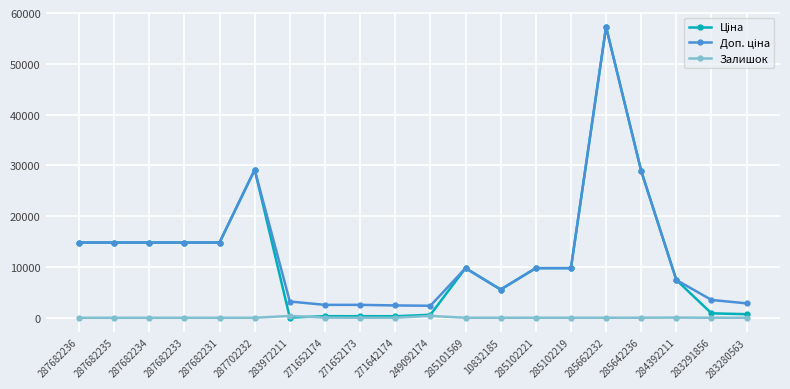

What is the label of the 18th point from the right?

287682234